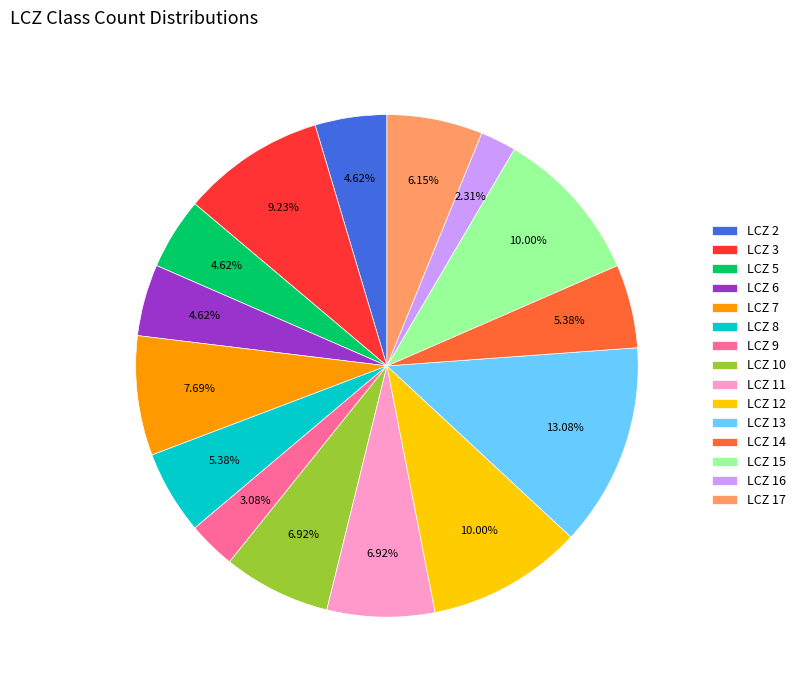

Between LCZ 15 and LCZ 2, which is larger?

LCZ 15